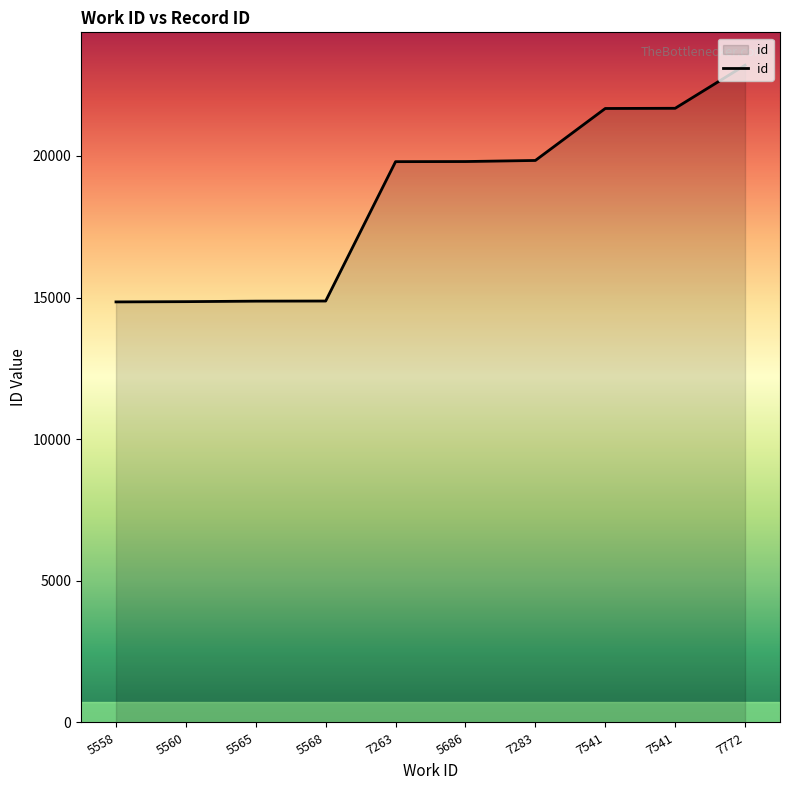

What is the label of the 3rd point from the right?

7541